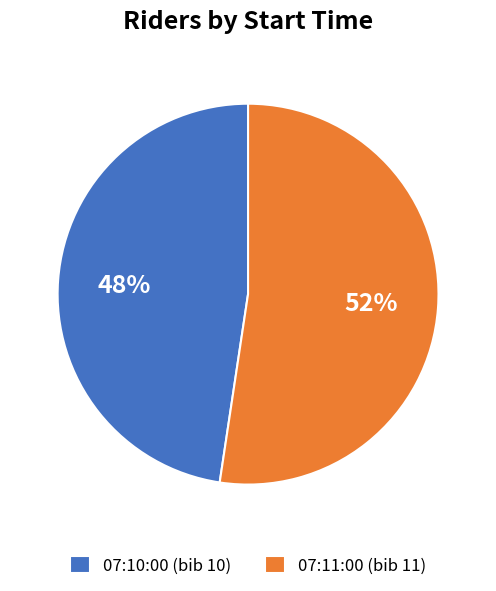

Which category accounts for the majority?

07:11:00